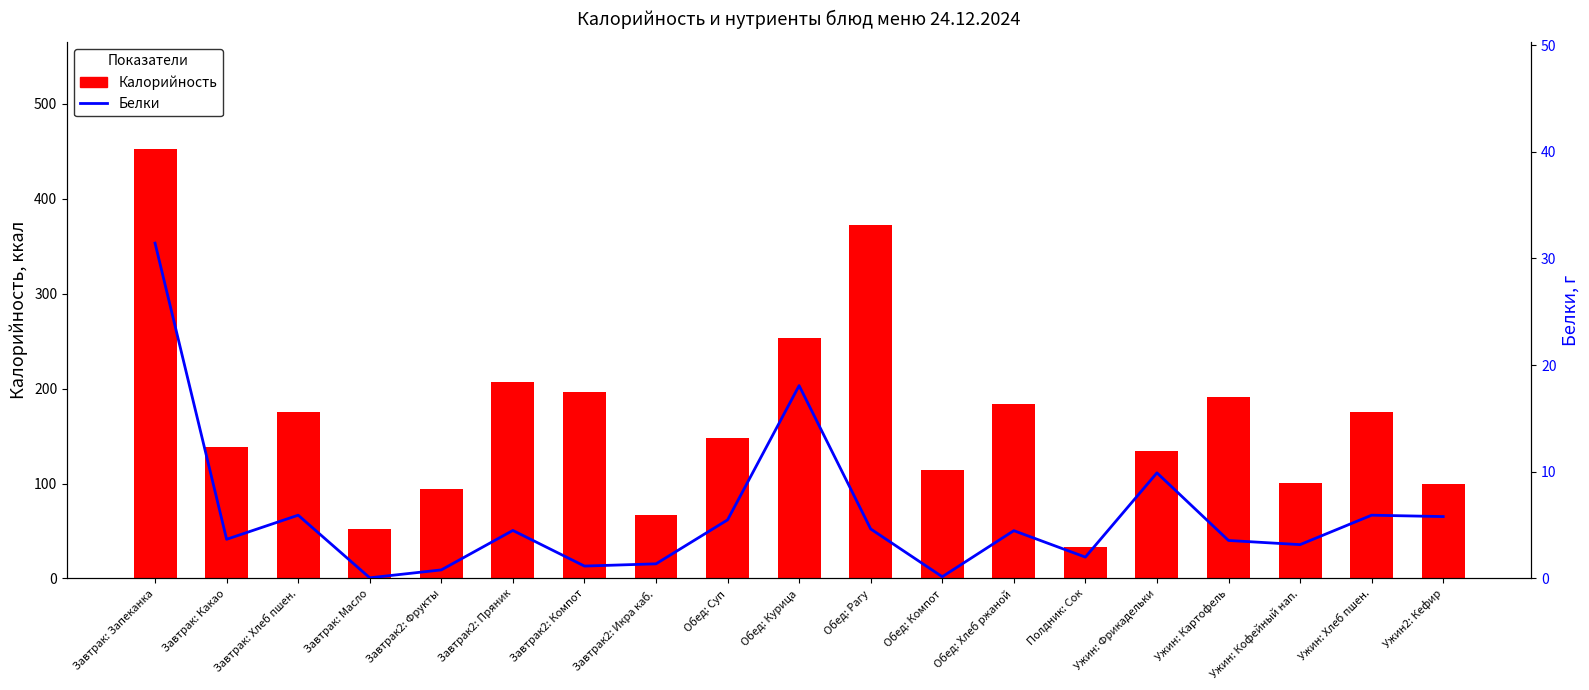

Which category has the highest value in the Калорийность series?

Завтрак: Запеканка